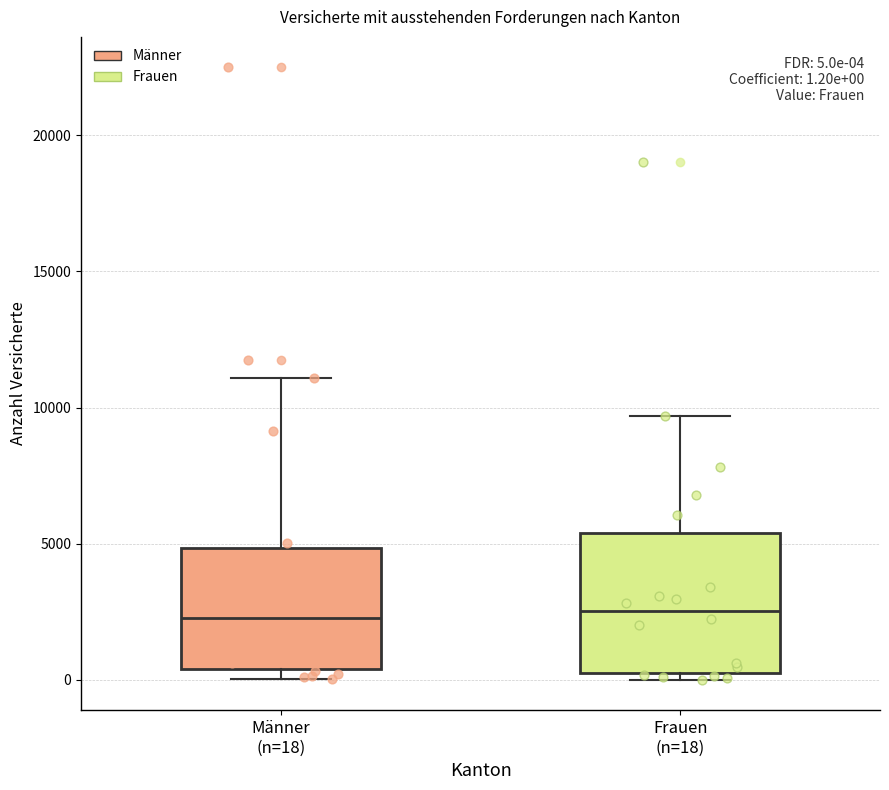

Which box is the tallest, from its lower edge to its upper edge?

Frauen (n=18)